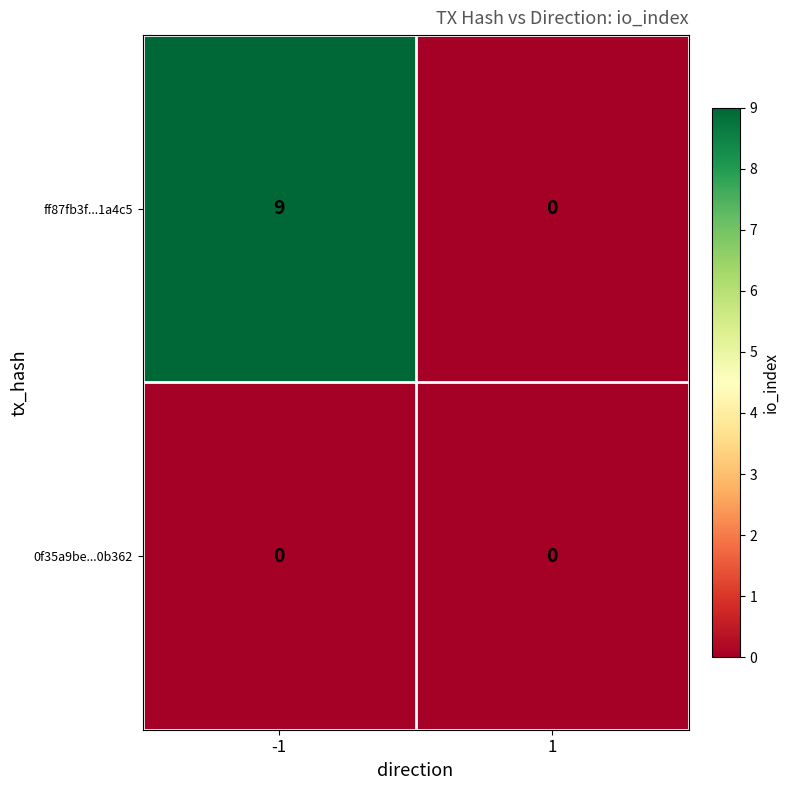

At how many categories does at least one series exceed 8?

1